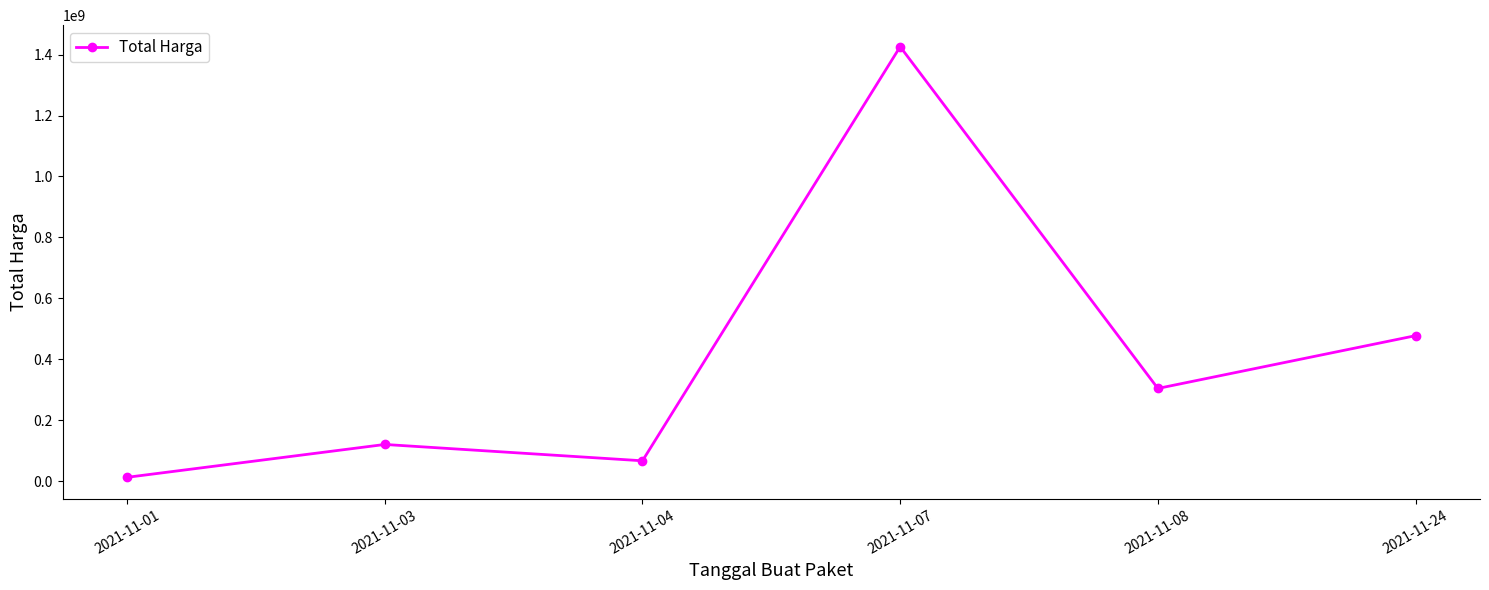

How many interior local valleys (lower than both neighbors) does the data have?

2